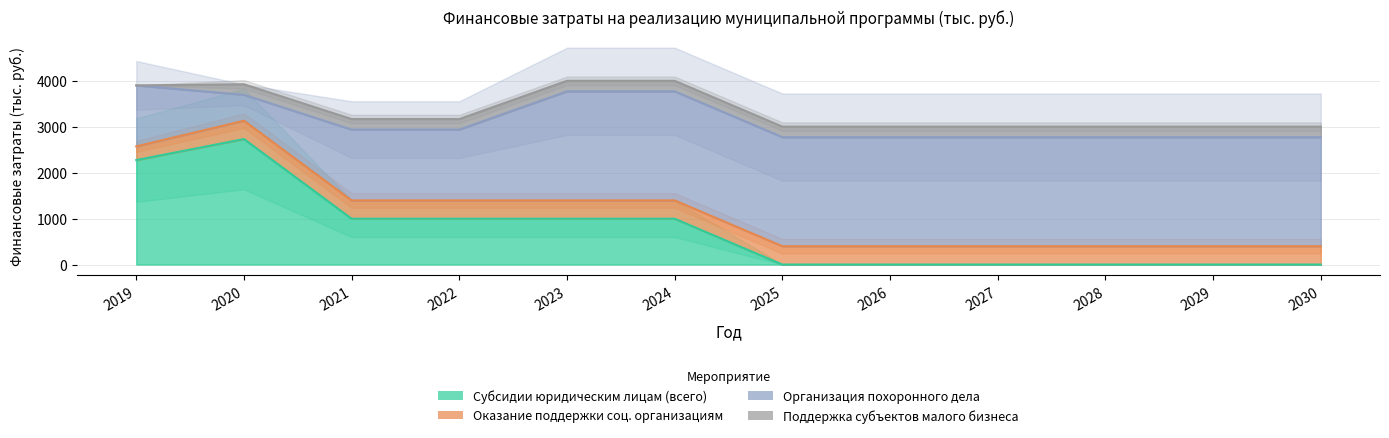

After their last crossing, which series has the higher values: Субсидии юридическим лицам (всего) or Оказание поддержки соц. организациям?

Оказание поддержки соц. организациям